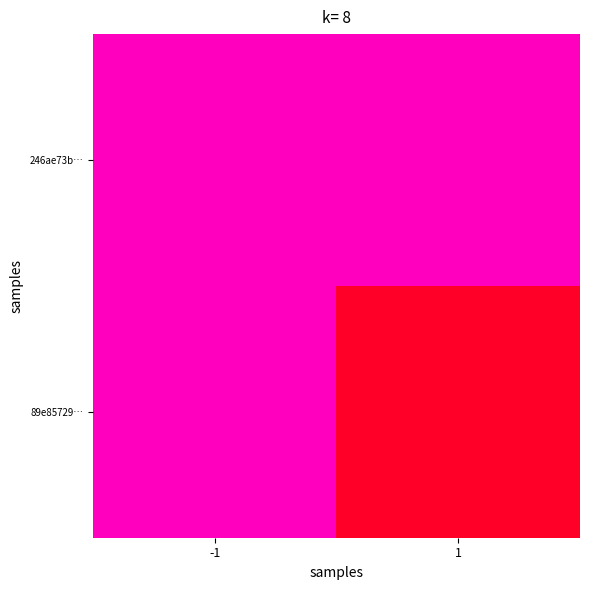

What is the maximum value shown in the chart?

1